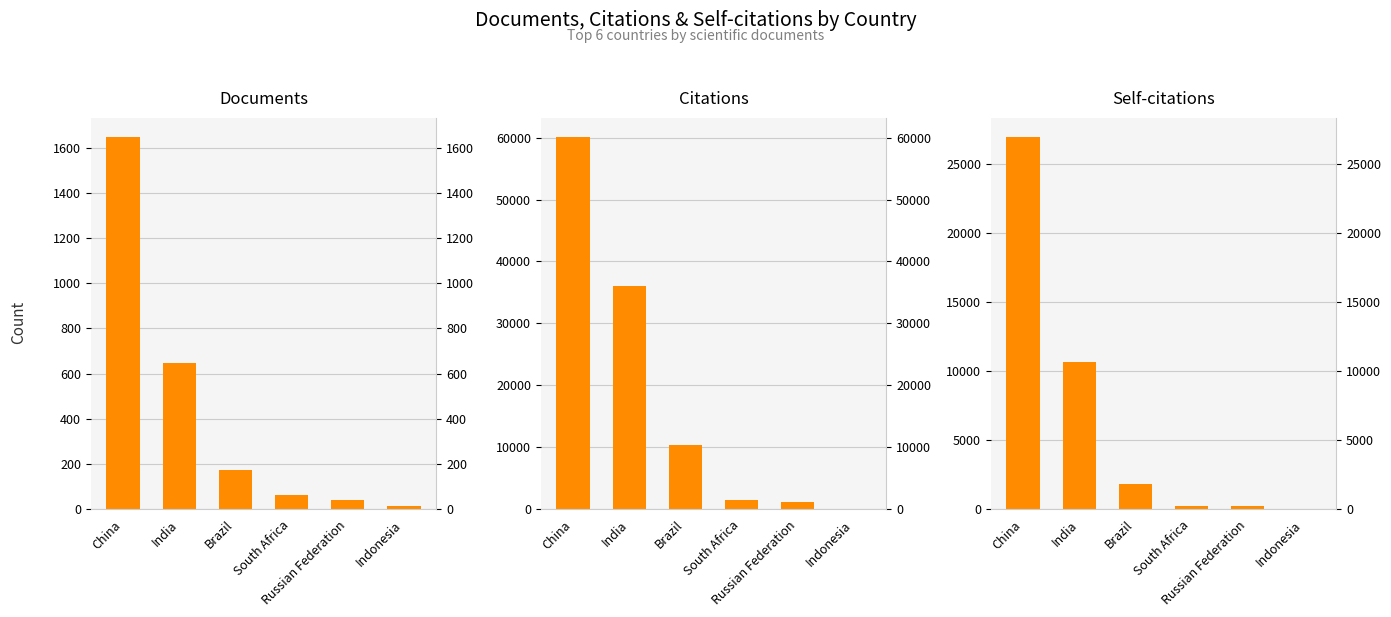

What value does the Citations series have at China?

60181